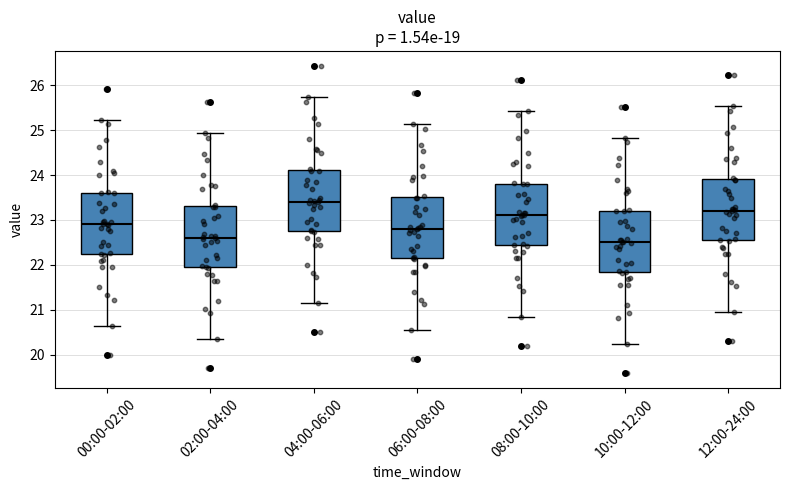

Reading left to right, read every box against the y-axis: the position of its median line, the range the box covers, and the ends of its whiskers. The values are not printed on the chart, so give them approximately, as read against the axis.

00:00-02:00: median 22.9, box 22.2 to 23.6, whiskers 20.7 to 25.2
02:00-04:00: median 22.6, box 21.9 to 23.3, whiskers 20.4 to 24.9
04:00-06:00: median 23.4, box 22.7 to 24.1, whiskers 21.2 to 25.7
06:00-08:00: median 22.8, box 22.1 to 23.5, whiskers 20.6 to 25.1
08:00-10:00: median 23.1, box 22.4 to 23.8, whiskers 20.9 to 25.4
10:00-12:00: median 22.5, box 21.8 to 23.2, whiskers 20.3 to 24.8
12:00-24:00: median 23.2, box 22.5 to 23.9, whiskers 21.0 to 25.5